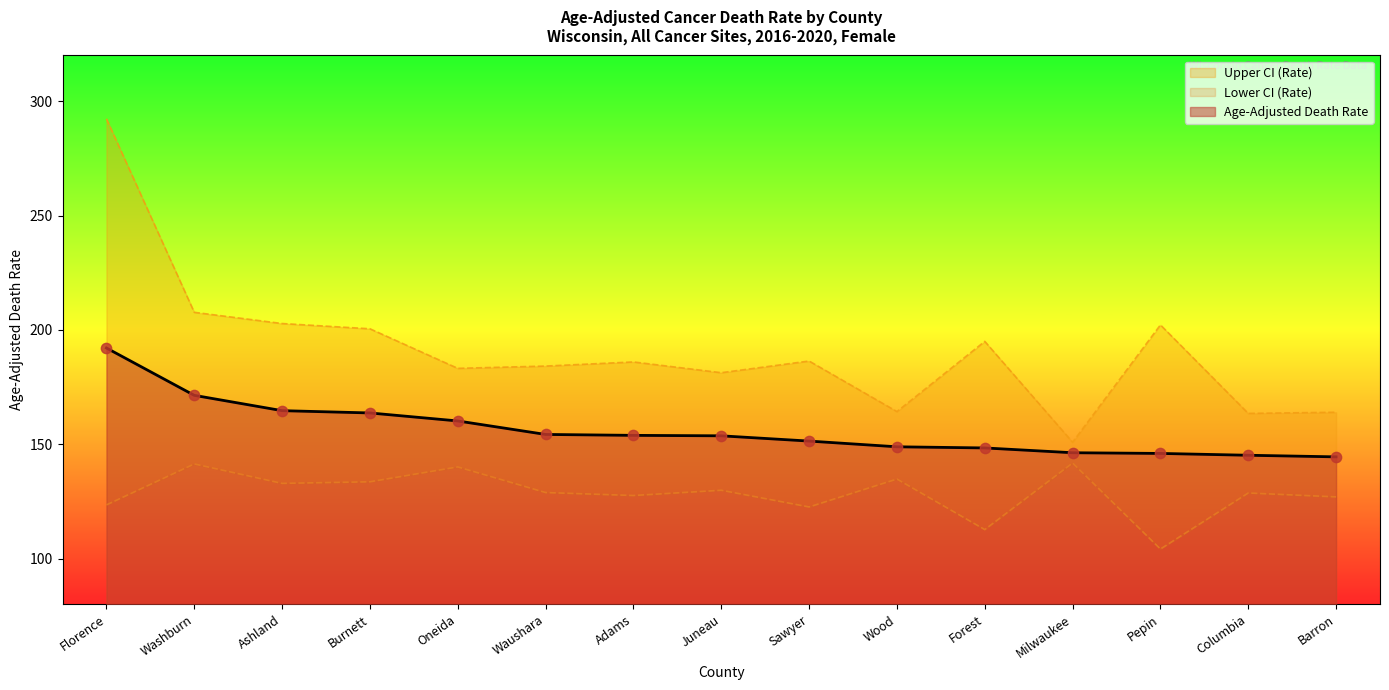

At which category is the sum across all series the highest?

Florence